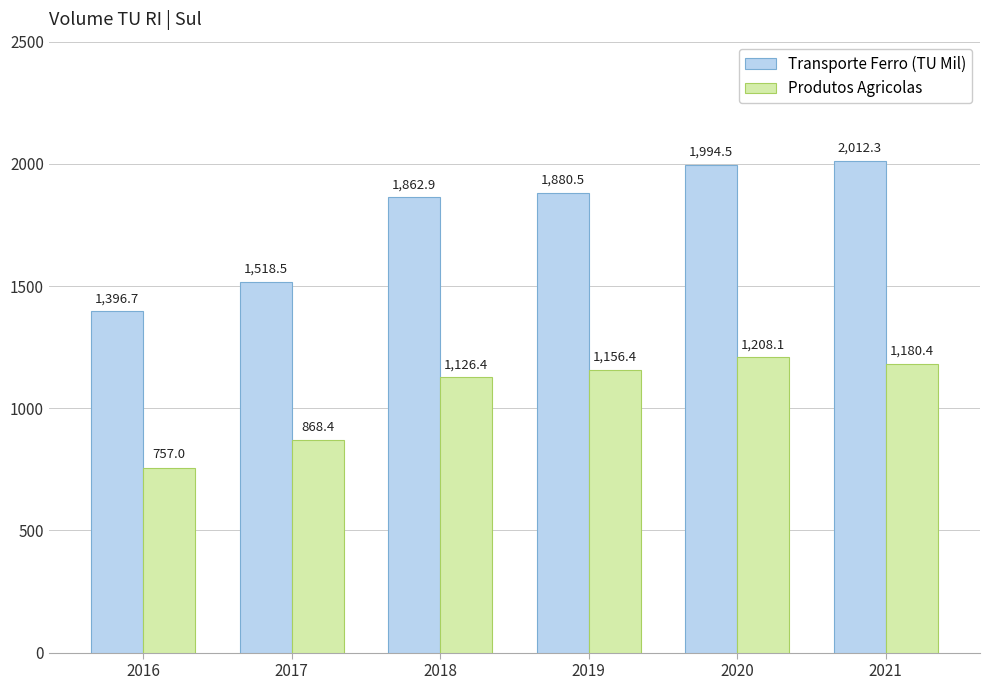

Between 2016 and 2019, which series saw the biggest shift?

Transporte Ferro (TU Mil)